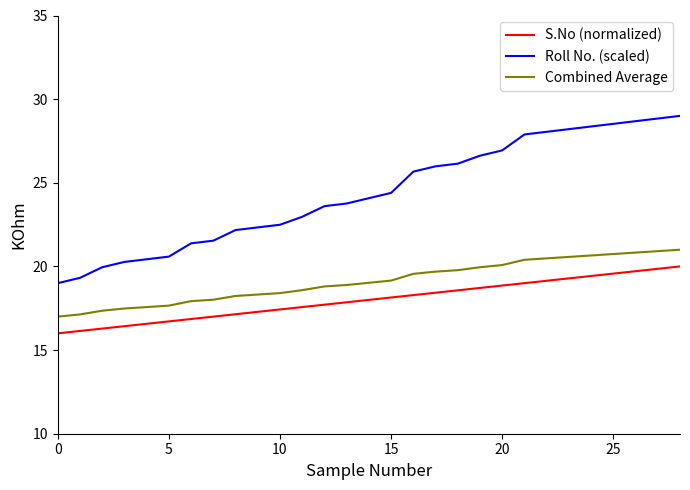

What is the minimum value for Combined Average?

17.0